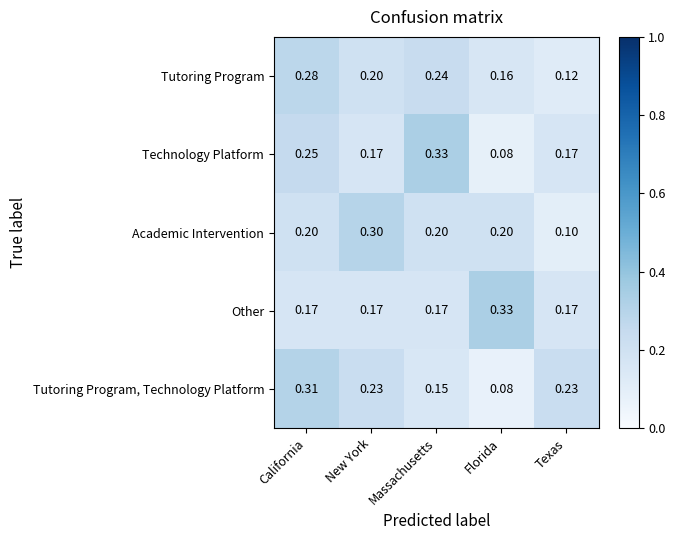

Which series has the largest range (max minus min)?

Technology Platform